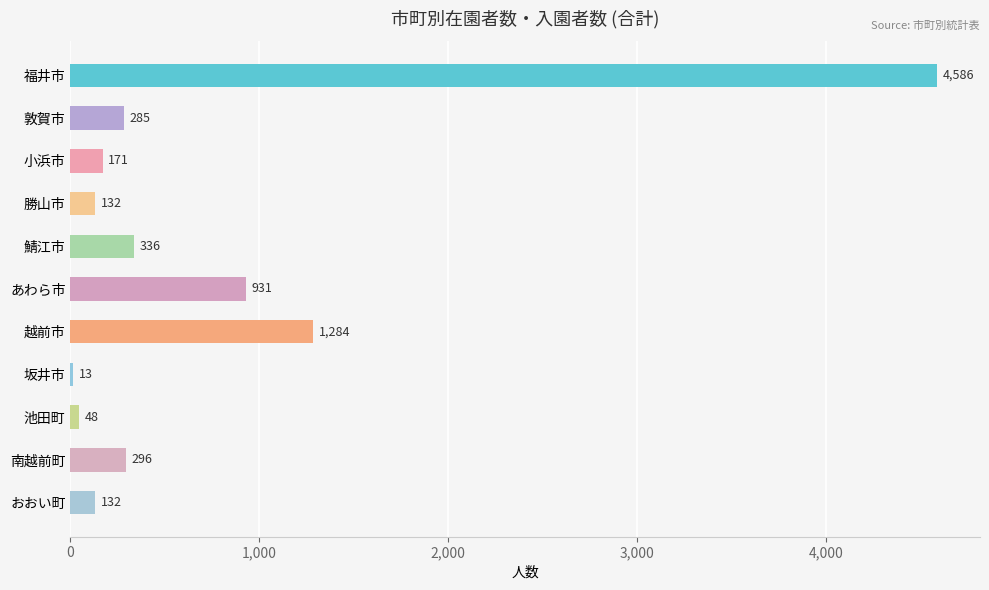

Reading top to bottom, transcribe all the data shown in this chart.

福井市=4586	敦賀市=285	小浜市=171	勝山市=132	鯖江市=336	あわら市=931	越前市=1284	坂井市=13	池田町=48	南越前町=296	おおい町=132